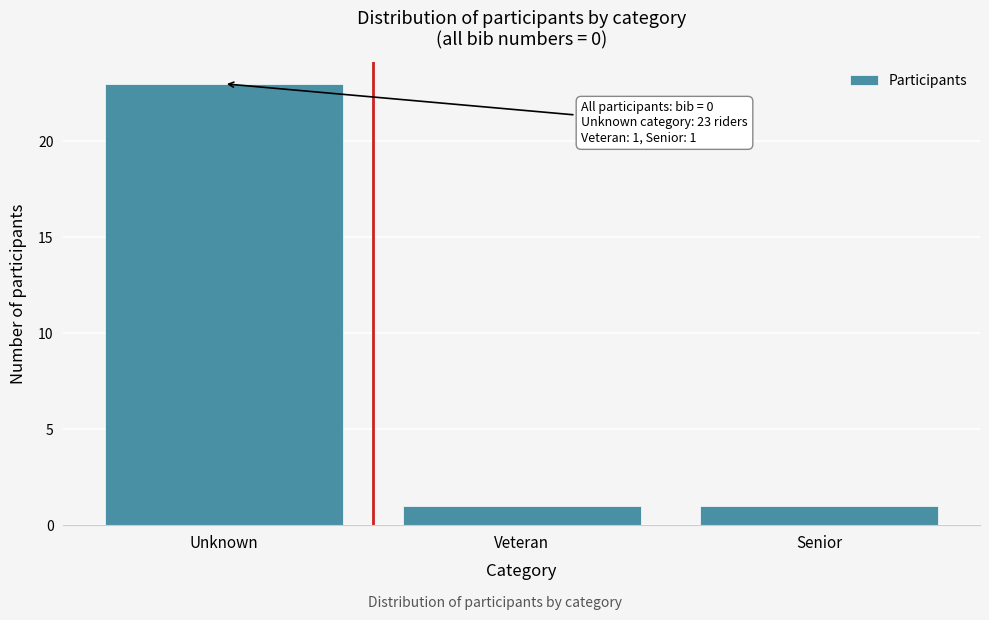

Reading right to left, what are all the values shown in this chart?

1	1	23